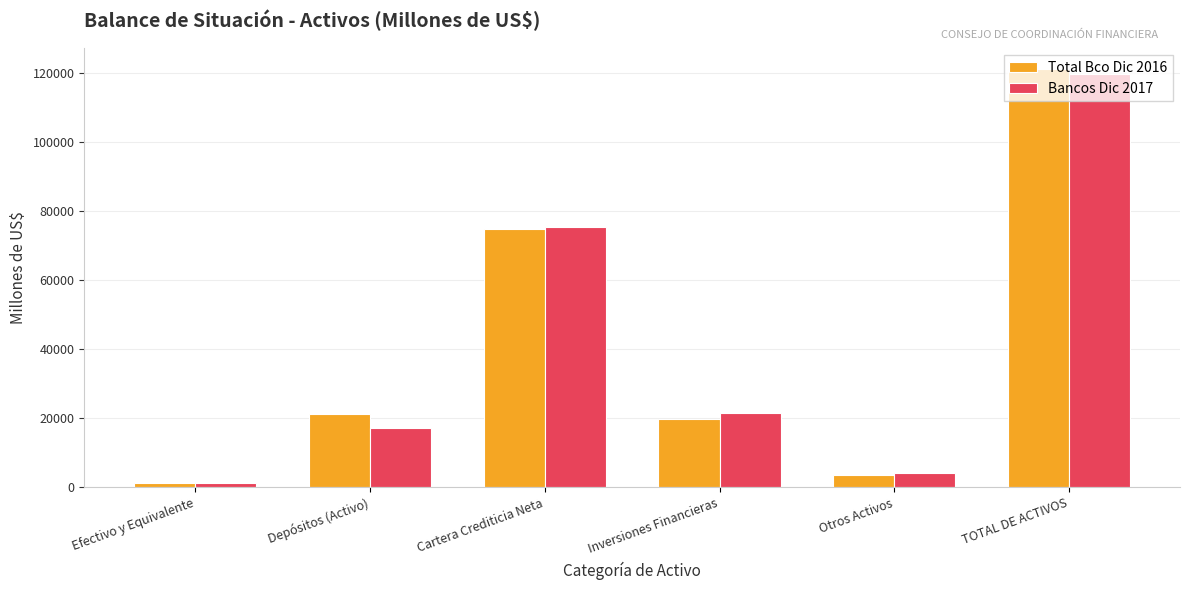

Is the value of Bancos Dic 2017 at TOTAL DE ACTIVOS greater than the value of Total Bco Dic 2016 at Otros Activos?

Yes